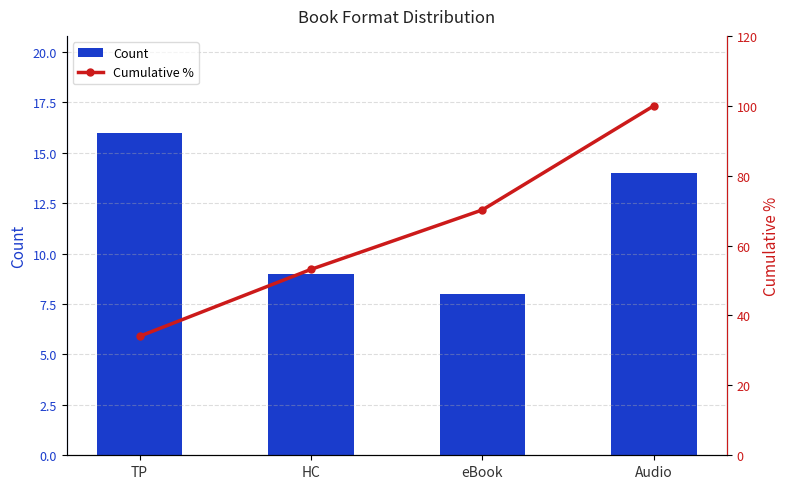

What is the total value across all series at HC?

62.2